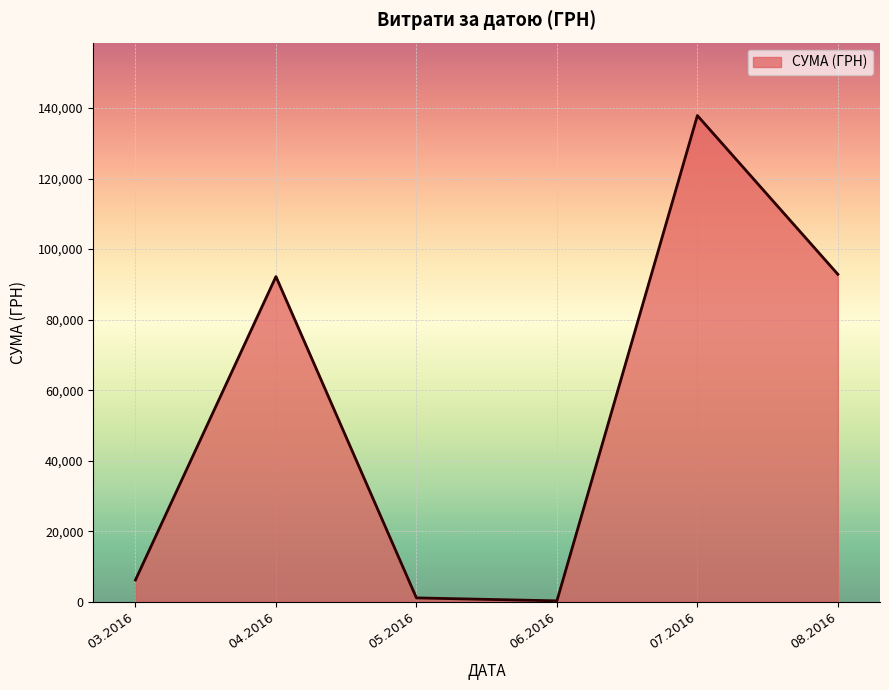

What is the greatest value displayed?

137843.0